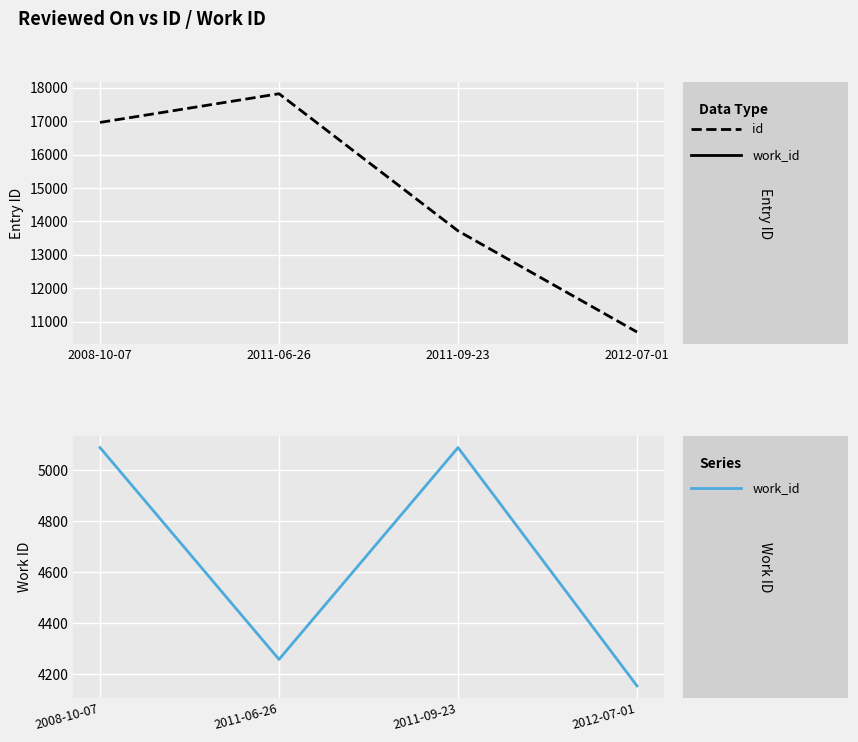

List the series in order of their peak value, highest first.

id, work_id